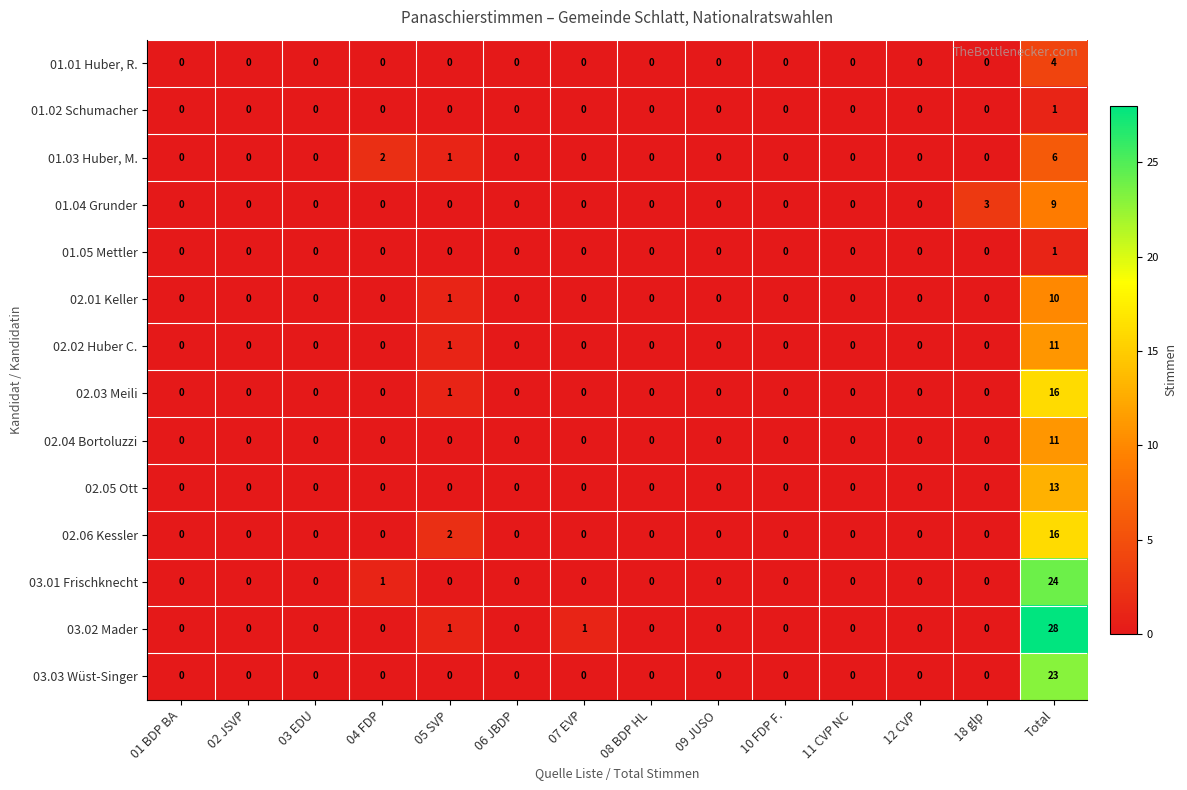

Is it true that 02.03 Meili equals -7 at 10 FDP F.?

False